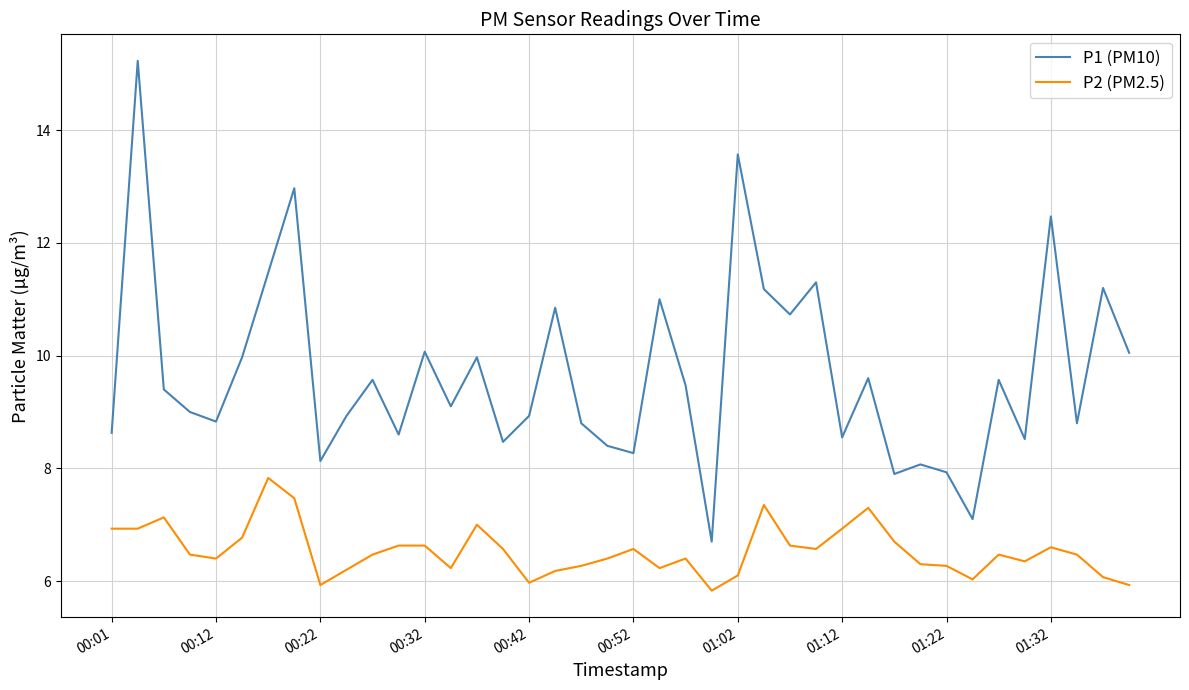

What is the minimum value for P1 (PM10)?

6.7